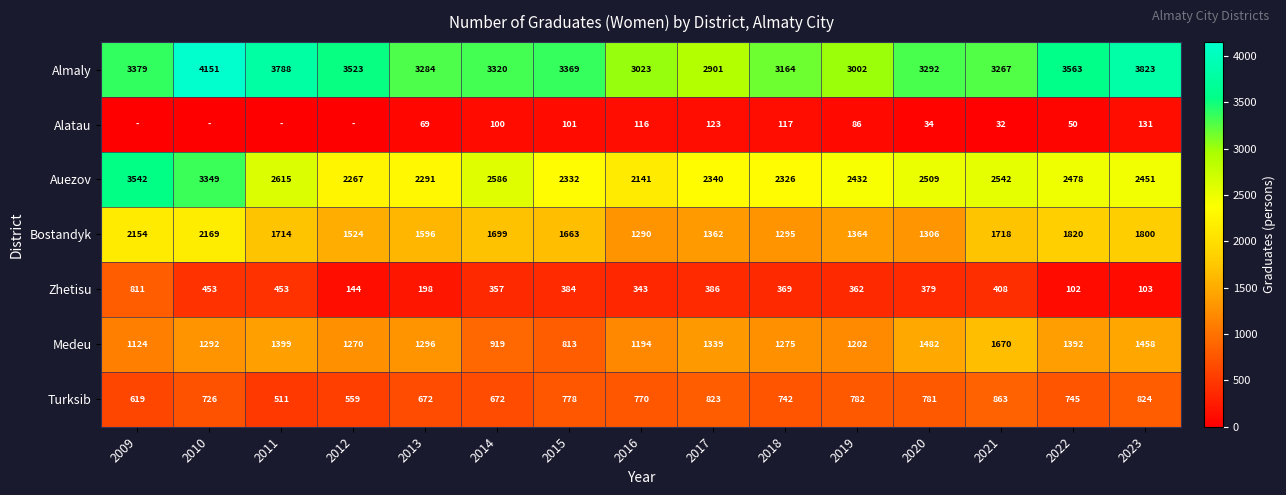

Which has a higher value, 2014 or 2016?

2014